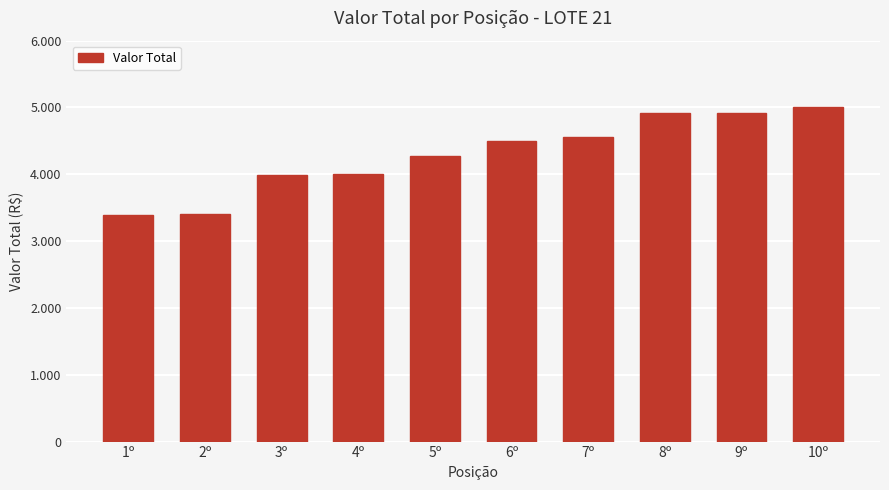

The chart shows a value of 4280 at 5º. True or false?

True